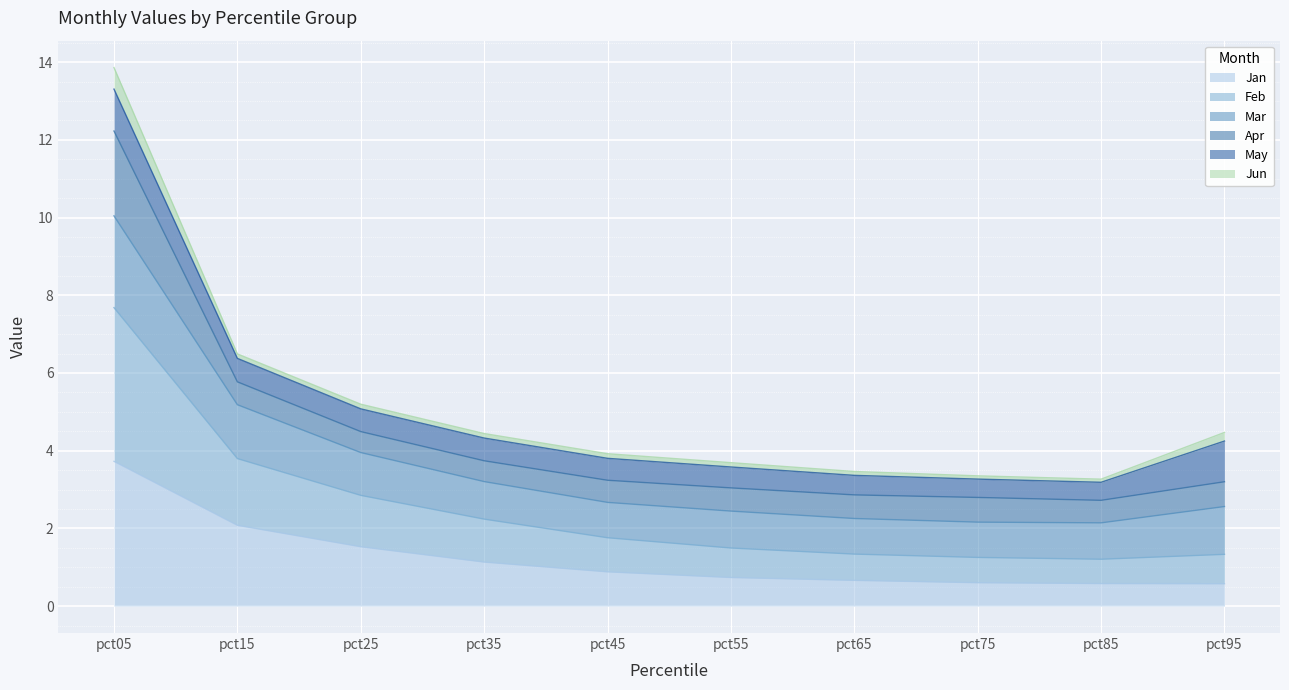

What is the maximum value for Jan?

3.7